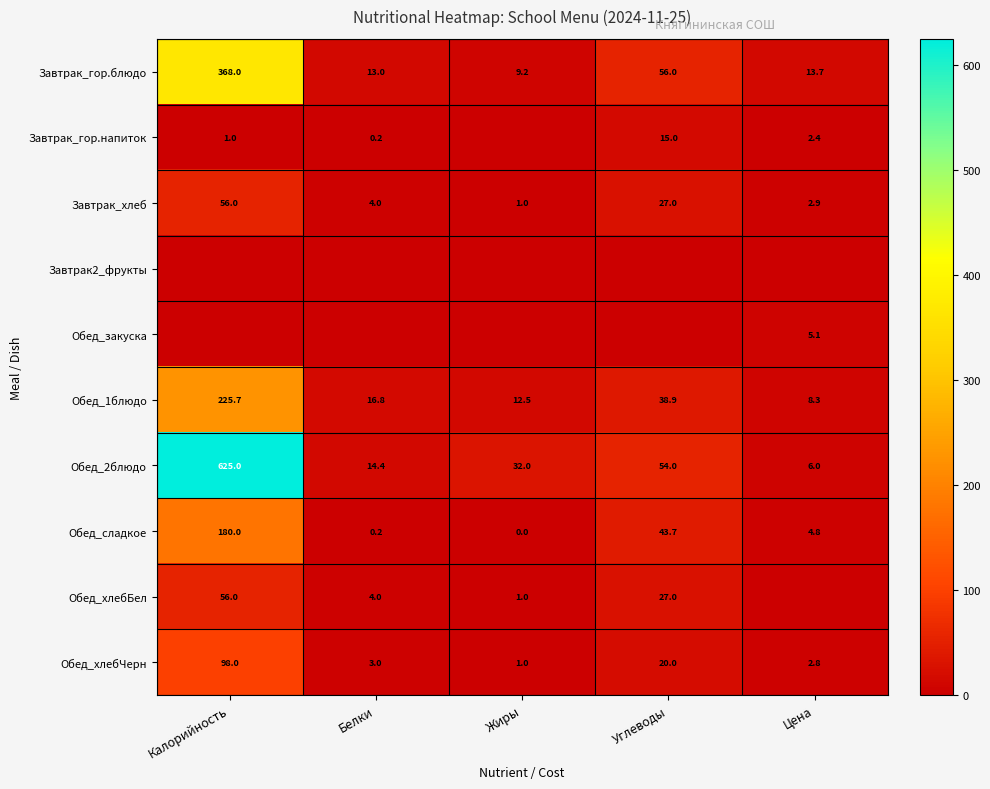

At how many categories does at least one series exceed 212?

1